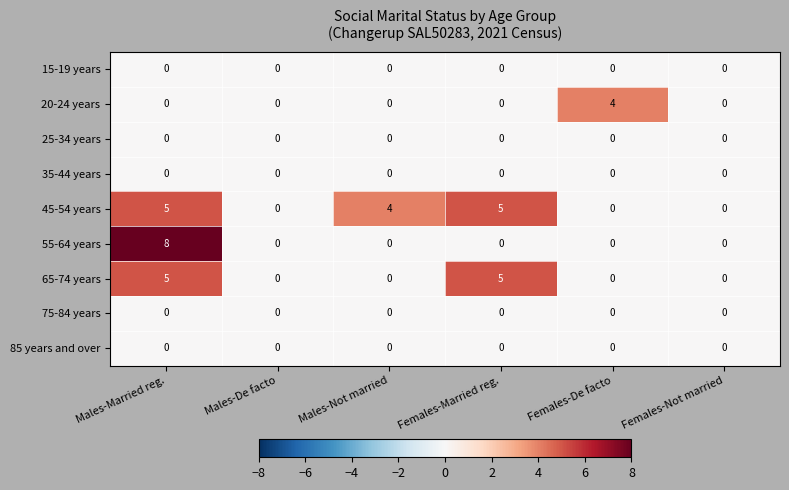

Which series has the largest range (max minus min)?

55-64 years